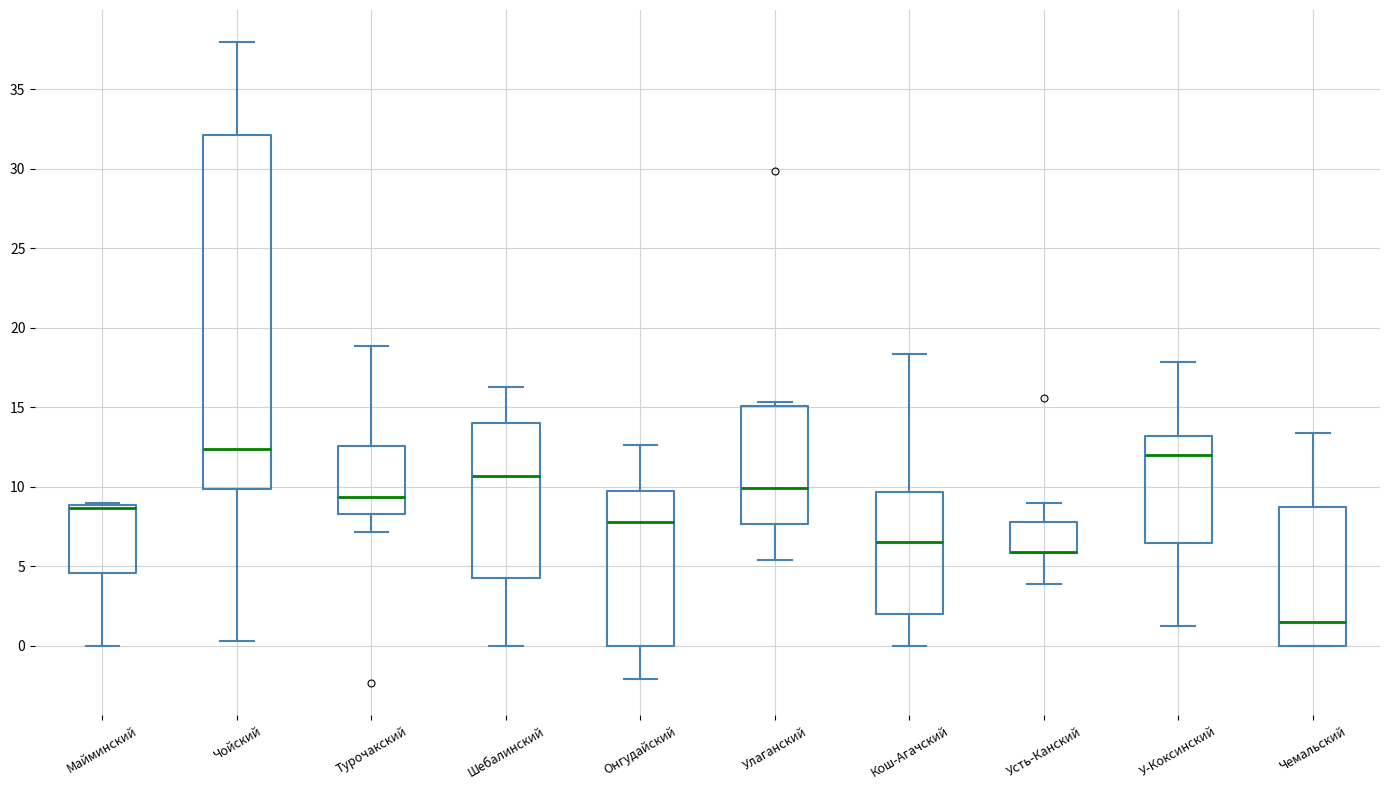

Which box is the tallest, from its lower edge to its upper edge?

Чойский